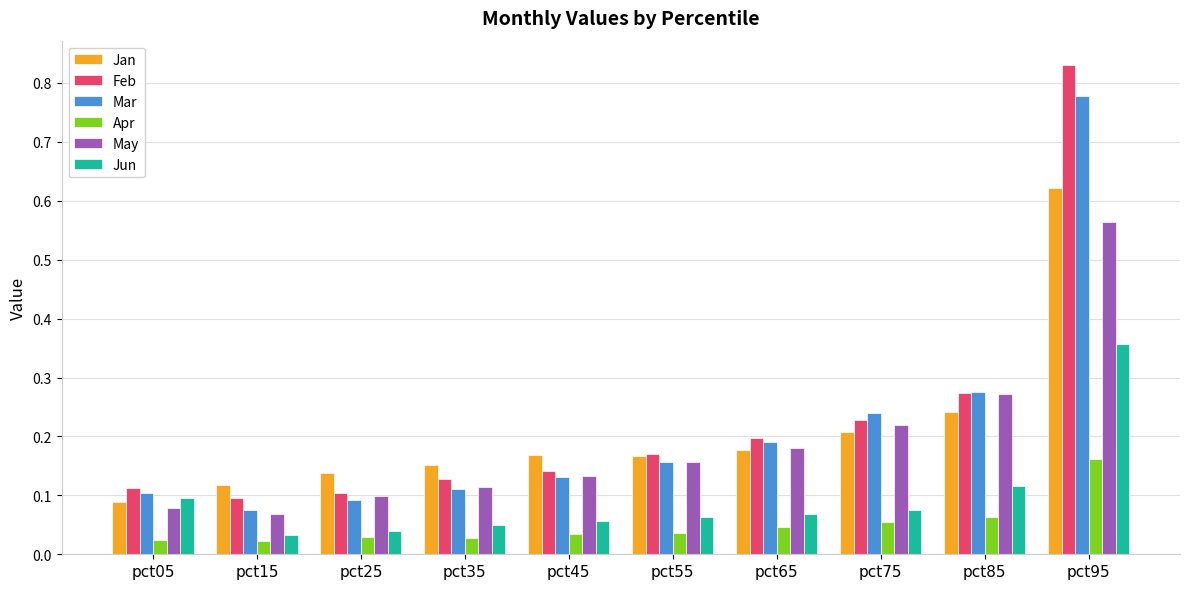

List the series in order of their peak value, highest first.

Feb, Mar, Jan, May, Jun, Apr